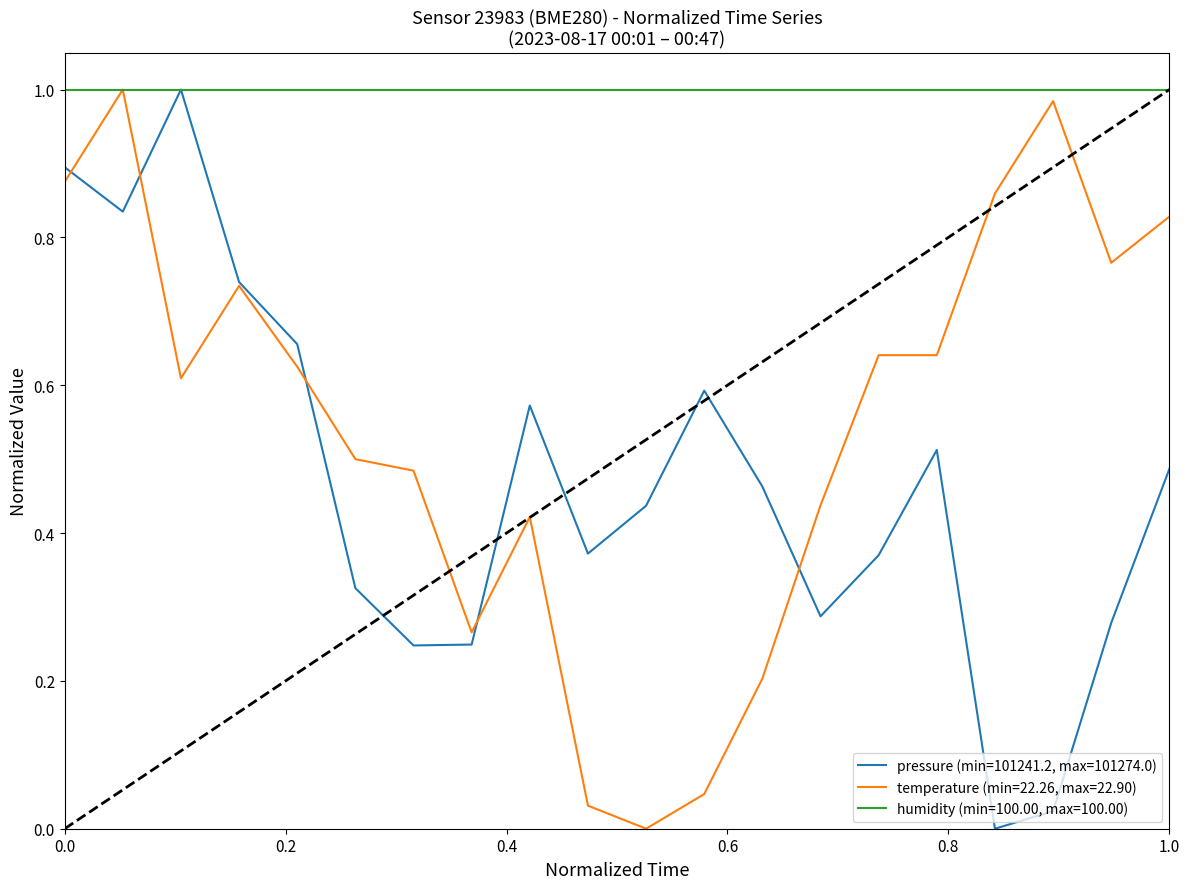

Rank the series by their average value, from lowest to highest.

pressure (min=101241.2, max=101274.0), temperature (min=22.26, max=22.90), humidity (min=100.00, max=100.00)